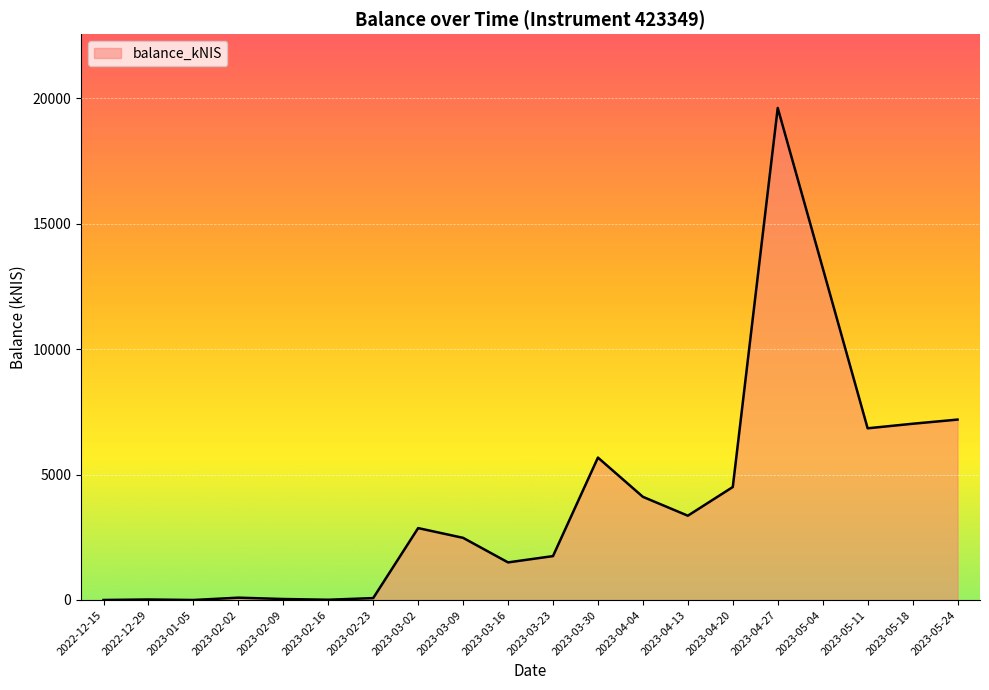

How many values are below 2866?

10